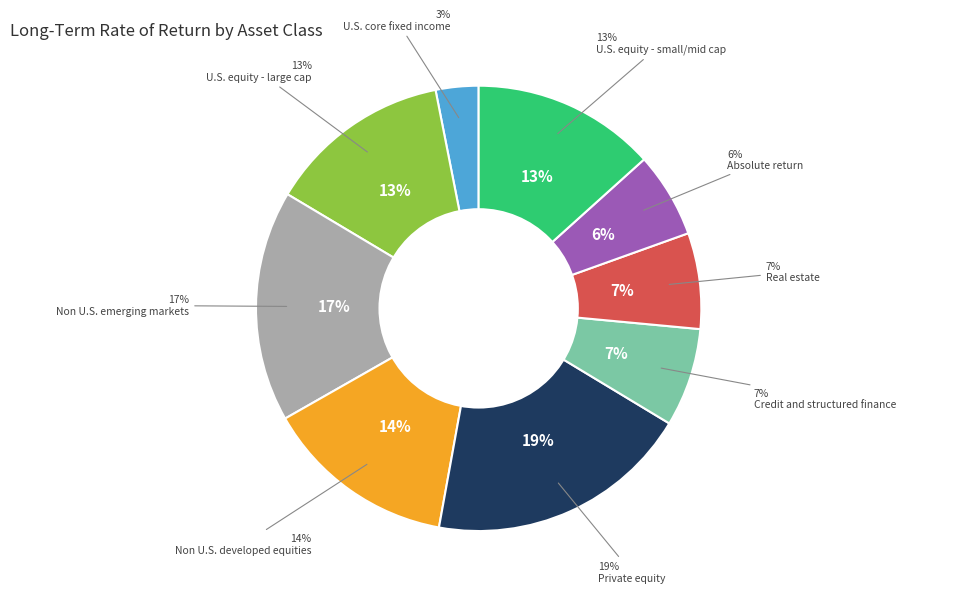

Is Private equity the majority of the pie?

No